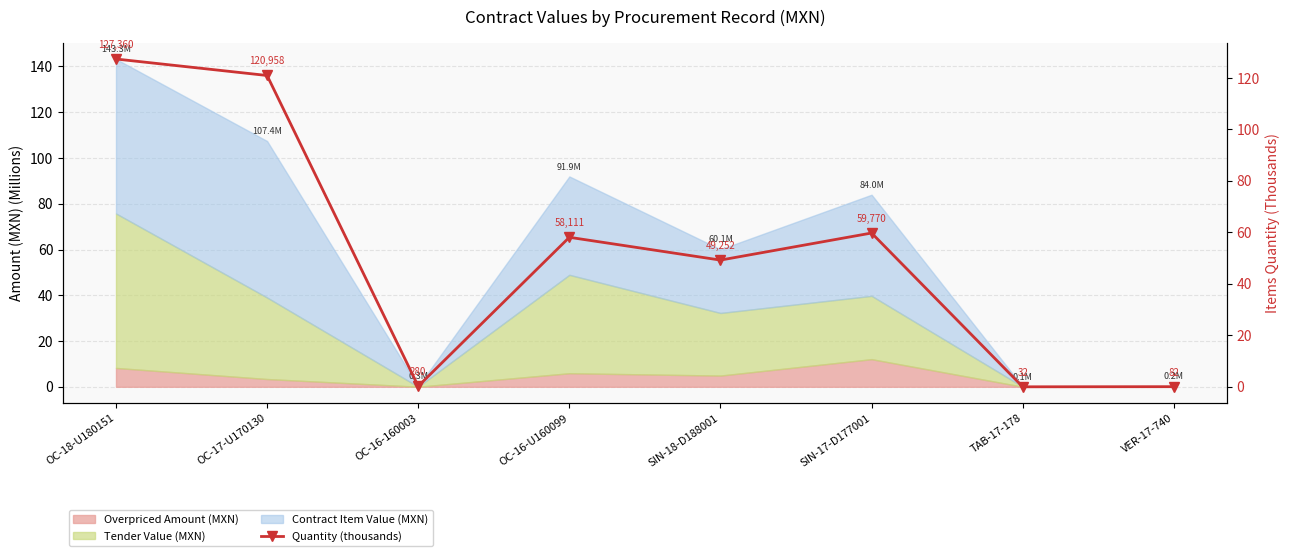

How many interior local valleys (lower than both neighbors) does the data have?

3